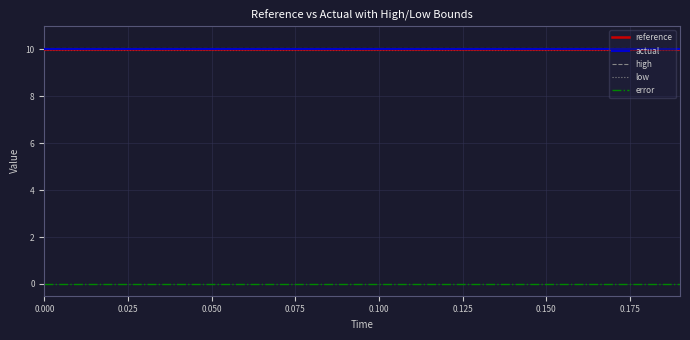

Does the chart display data point markers on the line(s)?

No